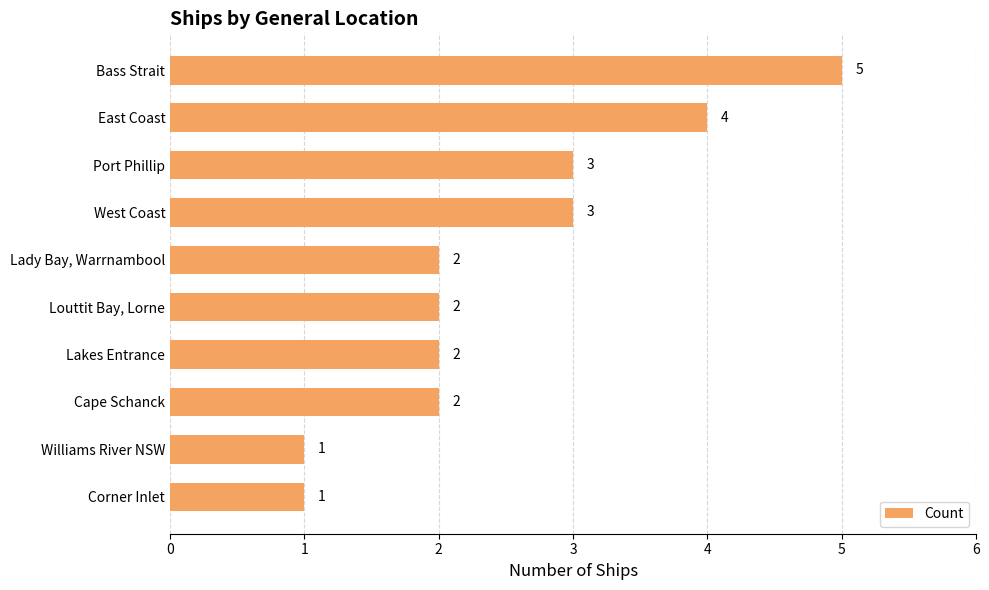

Does the chart contain any negative values?

No